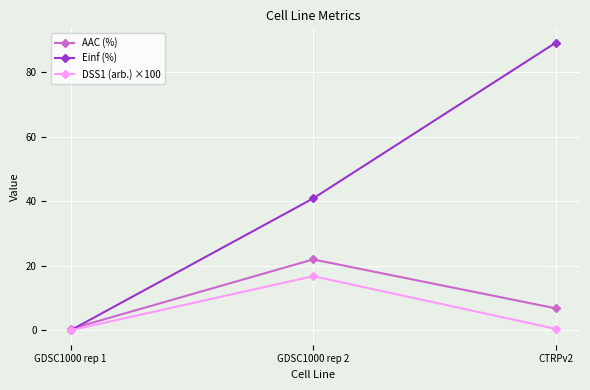

Reading right to left, extract all data points from this chart.

AAC (%): 6.8	22.0	0.4
Einf (%): 89.2	40.9	0.0
DSS1 (arb.) ×100: 0.5	16.8	0.0